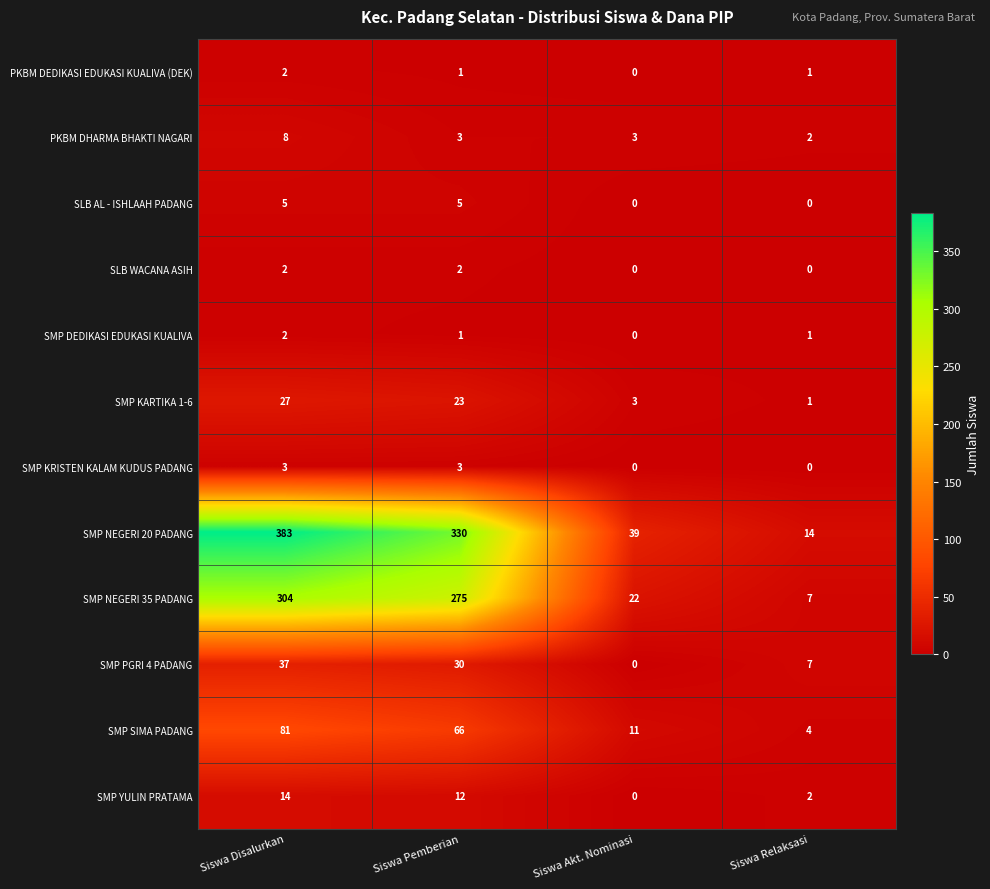

Which category has the highest value across all series?

Siswa Disalurkan